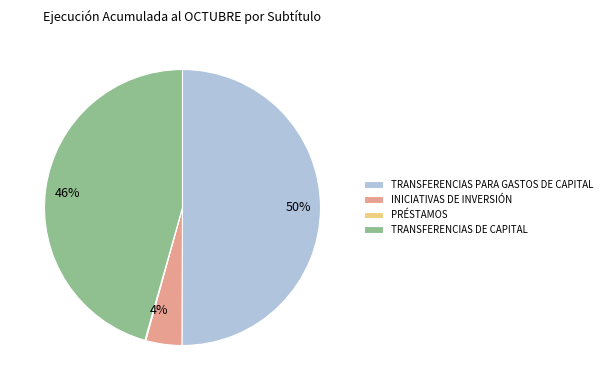

To the nearest percent, what is the average slice percentage?

25%